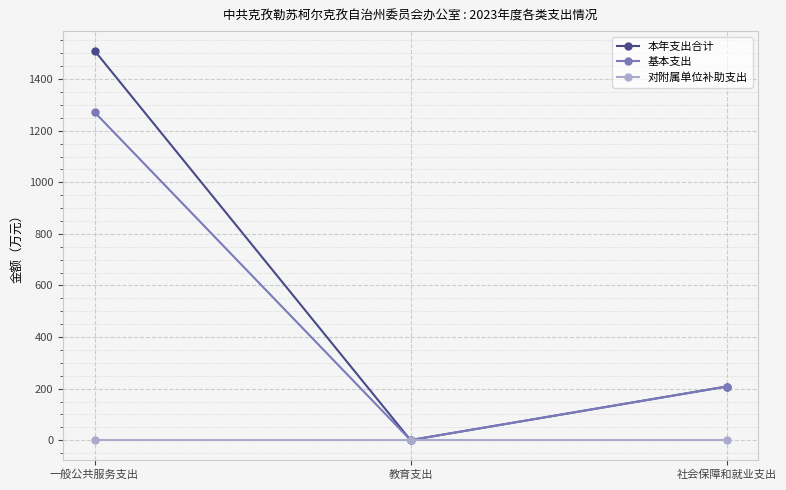

What is the average value of the 本年支出合计 series?

573.1